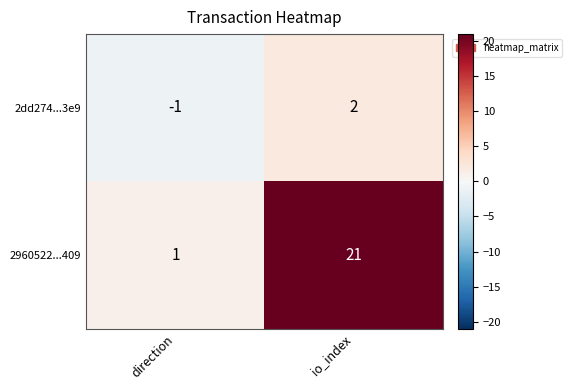

True or false: 2960522...409 has a value of 1 at direction.

True